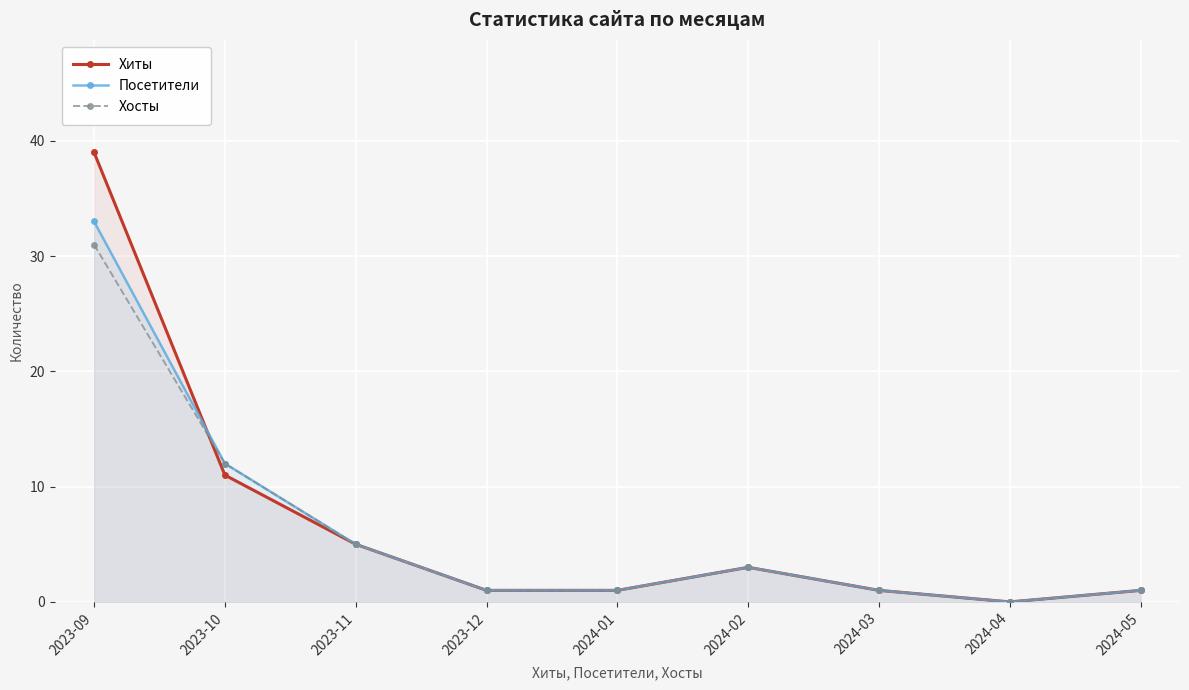

How many lines are shown in the chart?

3